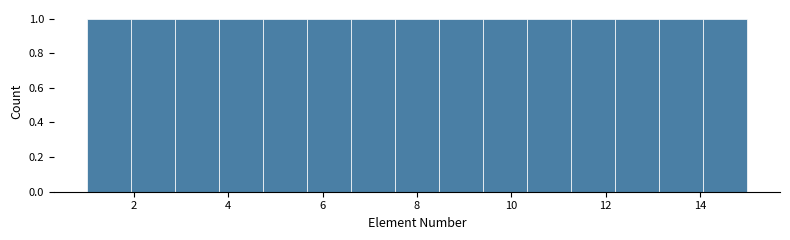

How tall is the bar that spans 2.0 to 2.8 on the x-axis? Neither the bar edges nor the heights are printed on the chart, so give them approximately, as read against the axes.

1